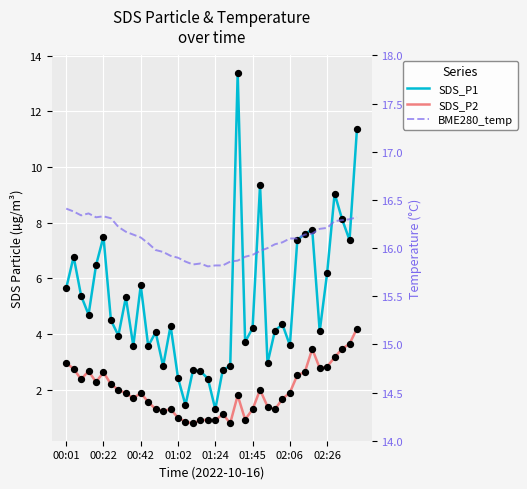

At which category is the sum across all series the highest?

39